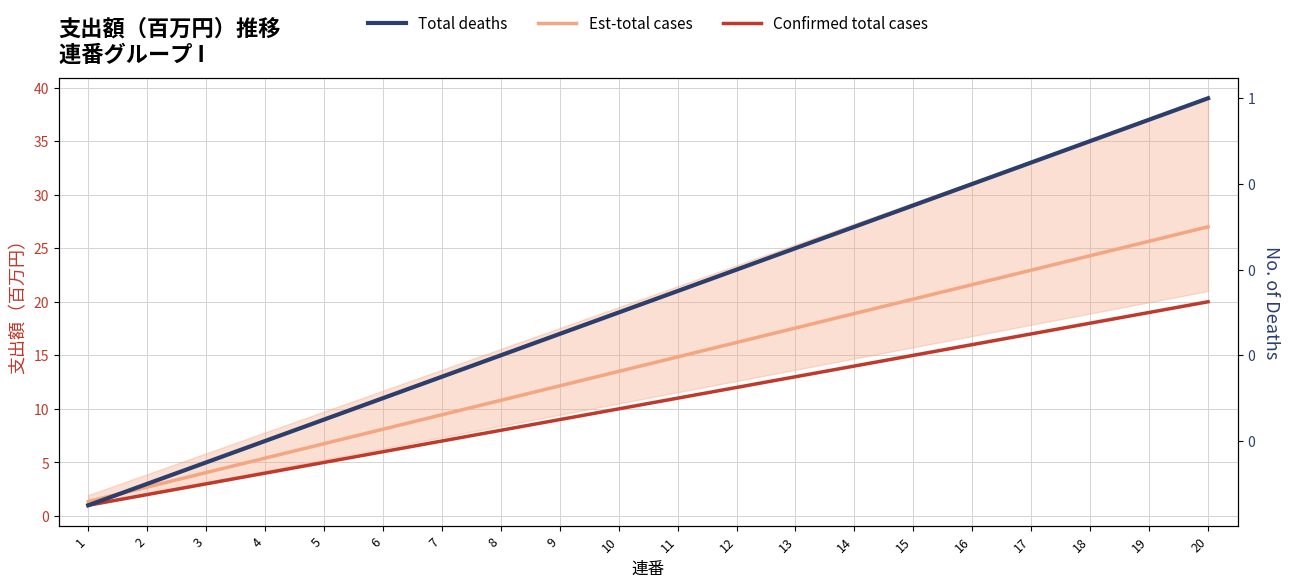

What is the smallest value displayed?

0.1